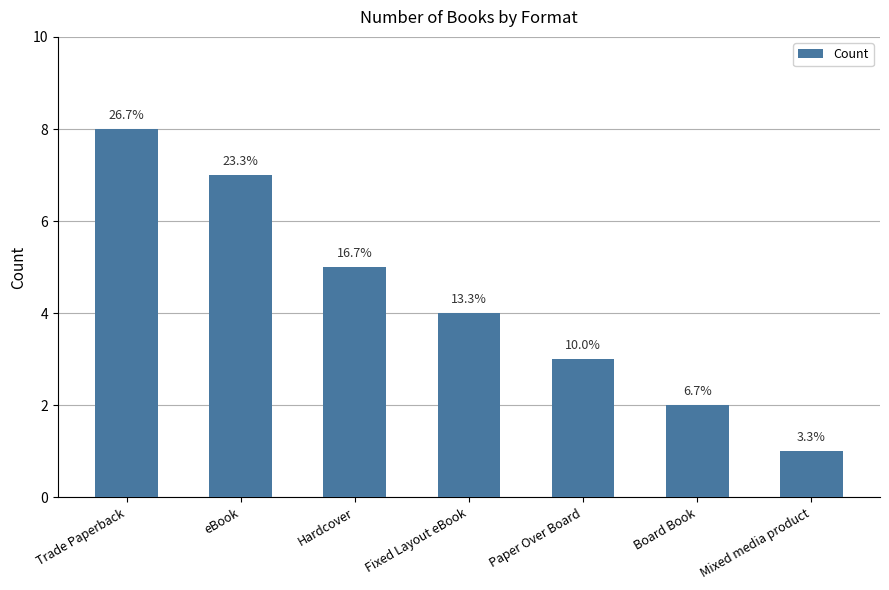

How many bars are there in total?

7